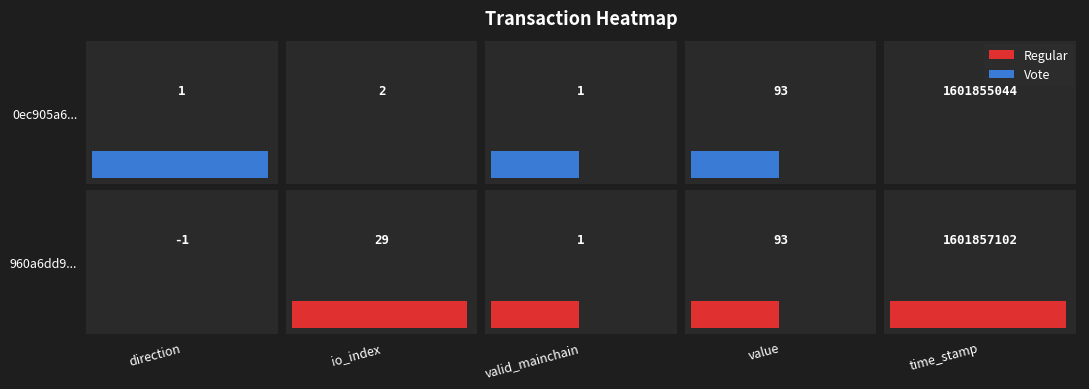

List the series in order of their overall mean, lowest first.

0ec905a6a2b8f608a8a670c1c8bfbc5c7ee063f, 960a6dd9bc3a775a6c5f6d9b9f32bb006594094